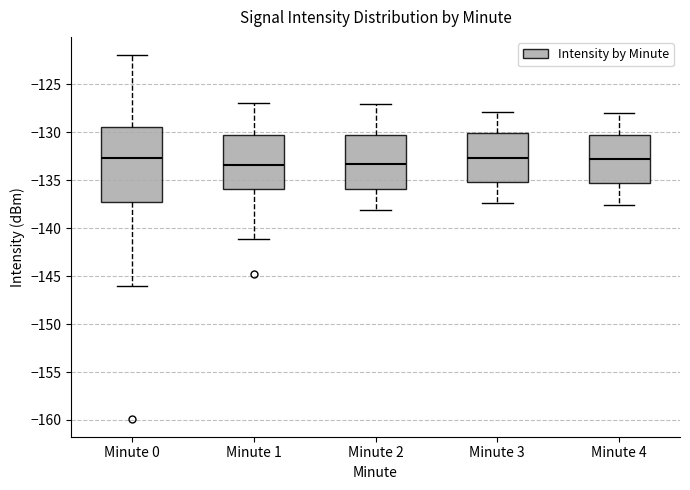

Reading left to right, transcribe this box plot: for each box, give where its median line is, the range the box spans, and where its two whiskers end, as read against the y-axis. The values are not printed on the chart, so give them approximately, as read against the axis.

Minute 0: median -132.5, box -137.5 to -129.5, whiskers -146.0 to -122.0
Minute 1: median -133.5, box -136.0 to -130.5, whiskers -141.0 to -127.0
Minute 2: median -133.5, box -136.0 to -130.5, whiskers -138.0 to -127.0
Minute 3: median -132.5, box -135.0 to -130.0, whiskers -137.5 to -128.0
Minute 4: median -132.5, box -135.5 to -130.5, whiskers -137.5 to -128.0